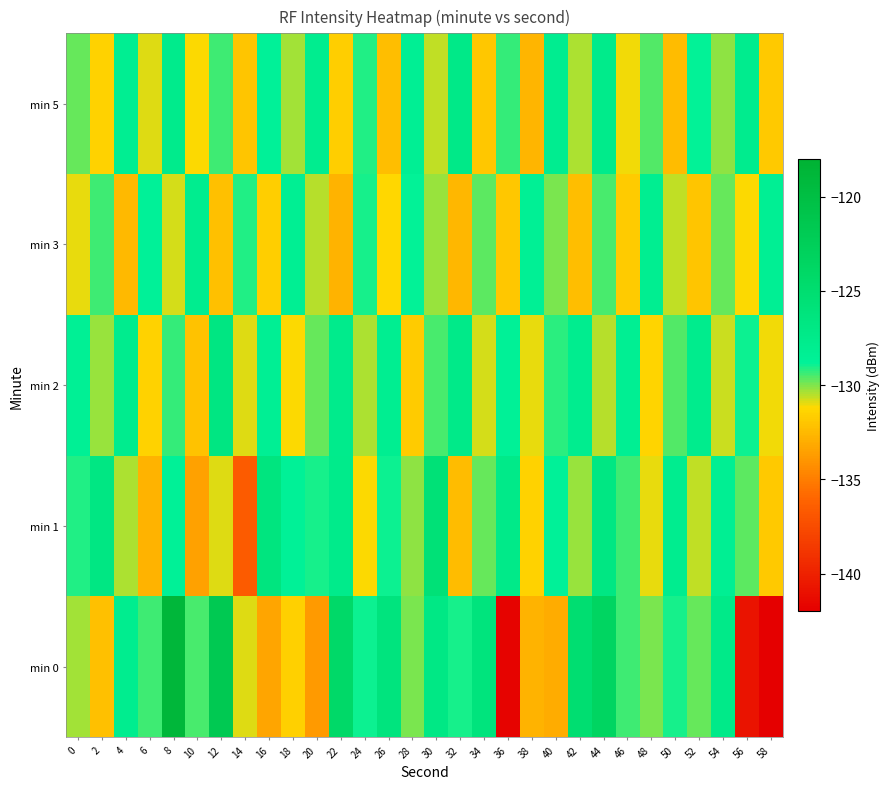

At 26, list the series in order from smallest to largest.

min 5, min 3, min 1, min 2, min 0